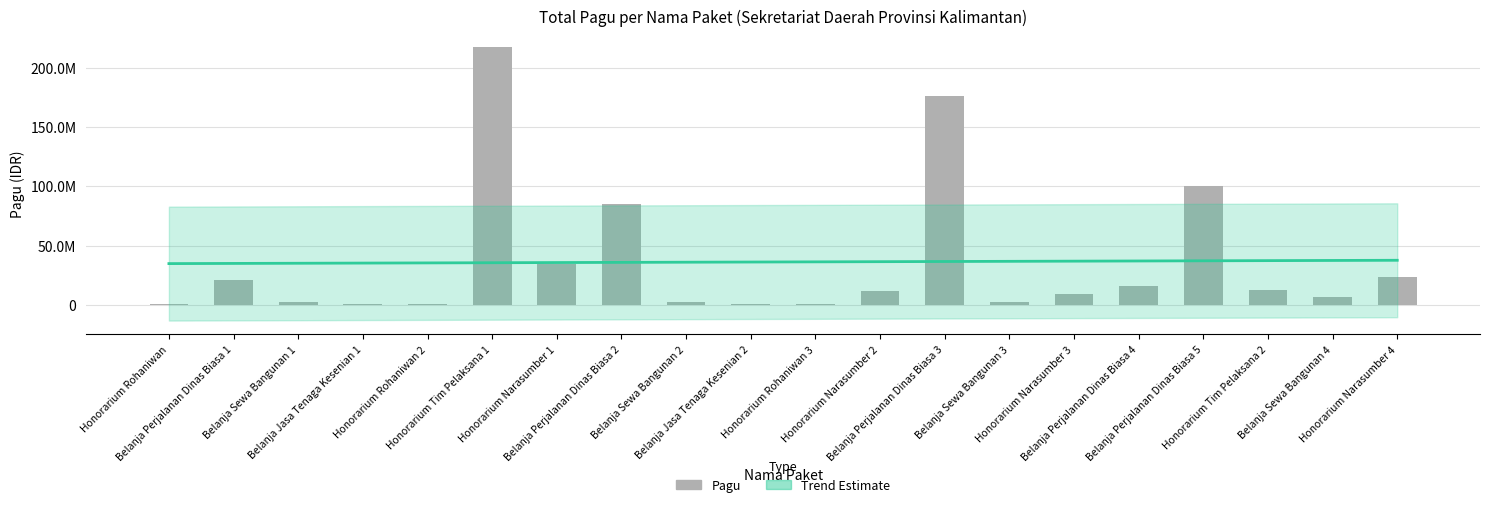

How many series are shown in this chart?

2